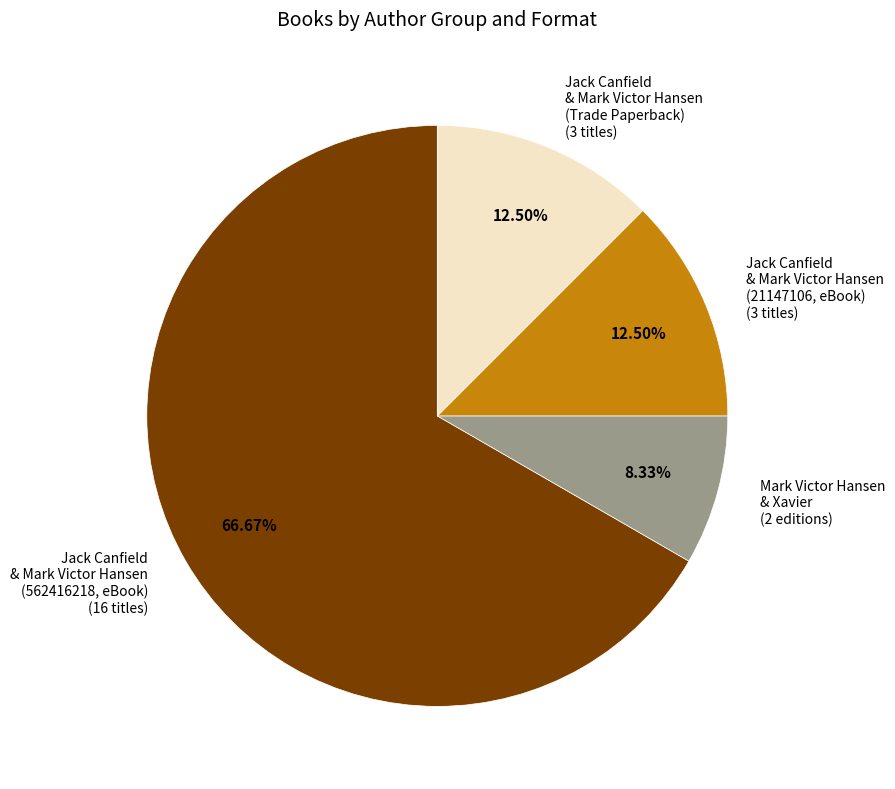

Do Jack Canfield & Mark Victor Hansen (Trade Paperback) (3 titles) and Jack Canfield & Mark Victor Hansen (562416218, eBook) (16 titles) together represent more than half of the pie?

Yes